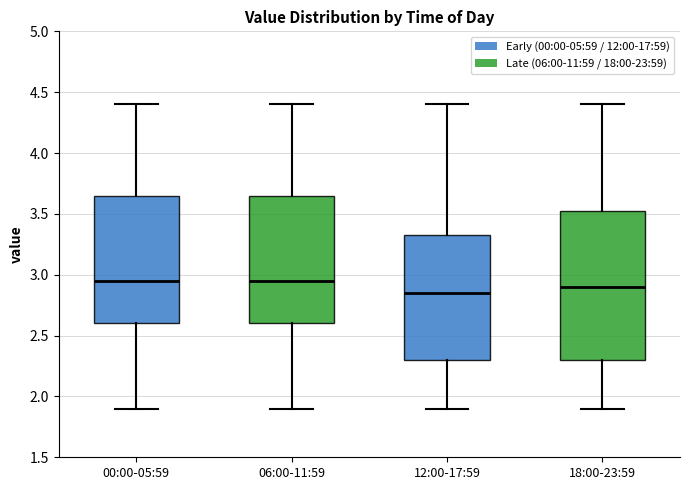

Reading left to right, transcribe this box plot: for each box, give where its median line is, the range the box spans, and where its two whiskers end, as read against the y-axis. The values are not printed on the chart, so give them approximately, as read against the axis.

00:00-05:59: median 2.95, box 2.60 to 3.65, whiskers 1.90 to 4.40
06:00-11:59: median 2.95, box 2.60 to 3.65, whiskers 1.90 to 4.40
12:00-17:59: median 2.85, box 2.30 to 3.35, whiskers 1.90 to 4.40
18:00-23:59: median 2.90, box 2.30 to 3.55, whiskers 1.90 to 4.40